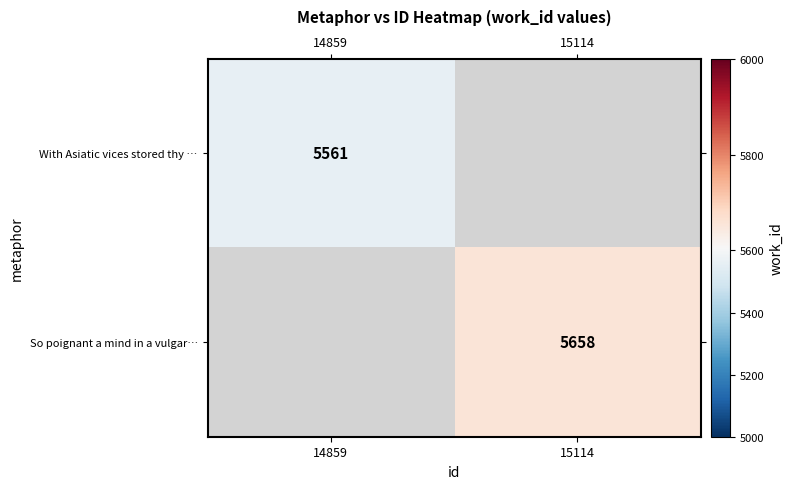

The value of With Asiatic vices stored thy … at 14859 is 9778. True or false?

False